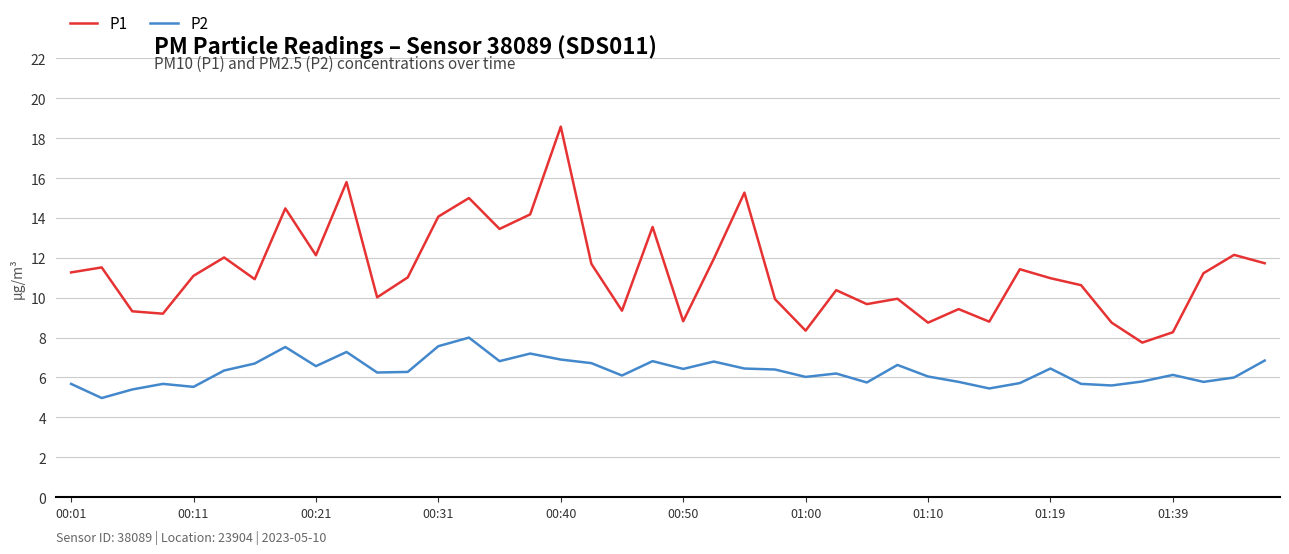

What is the difference between the maximum and minimum values in the P1 series?

10.8